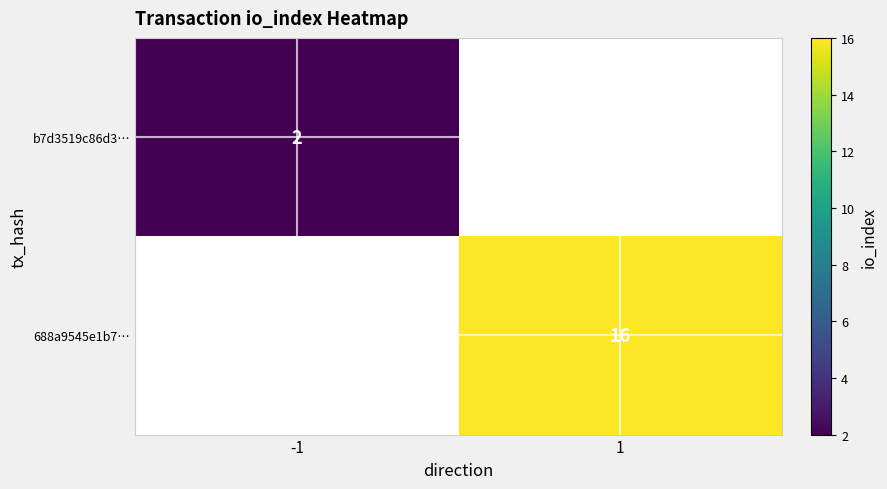

The value of b7d3519c86d3… at -1 is 4. True or false?

False